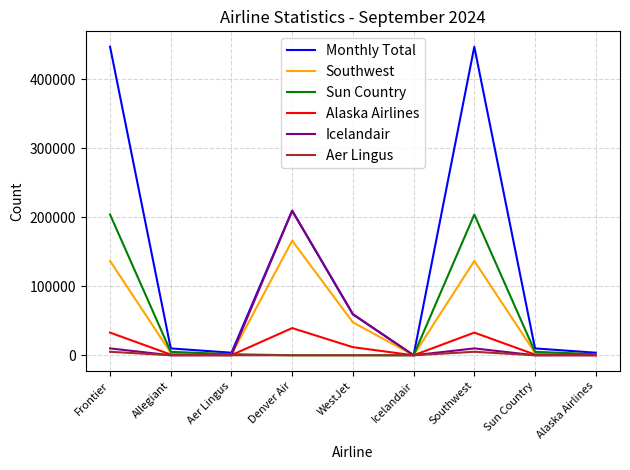

Which series has the largest total across all categories?

Monthly Total